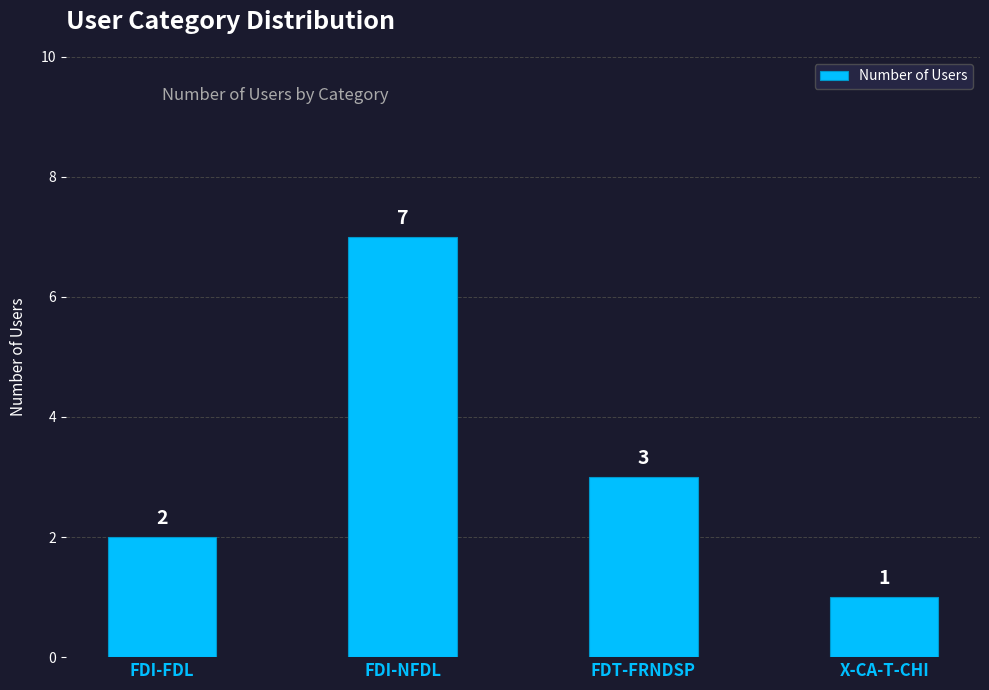

How many bars are there in total?

4